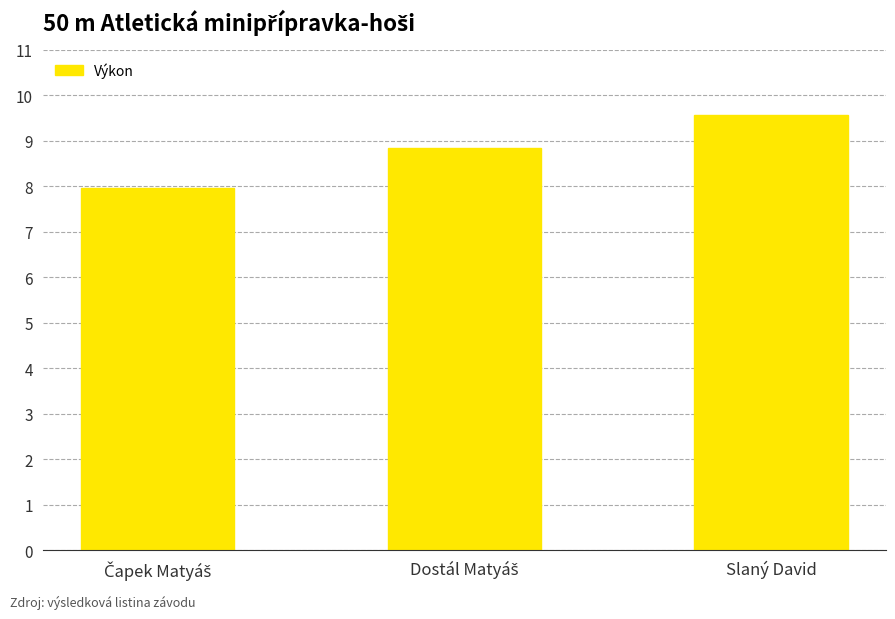

What is the average value?

8.8